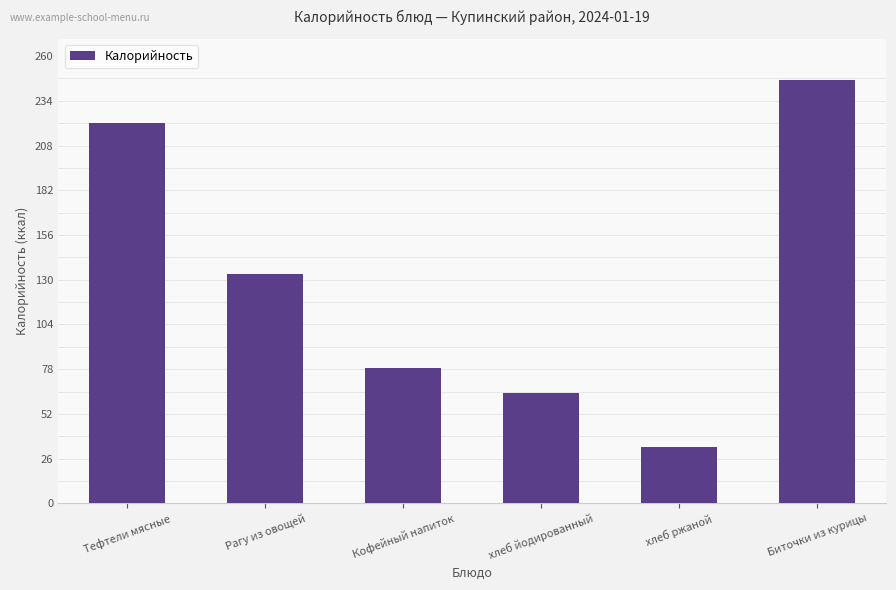

True or false: the data shows 13.9 at хлеб ржаной.

False